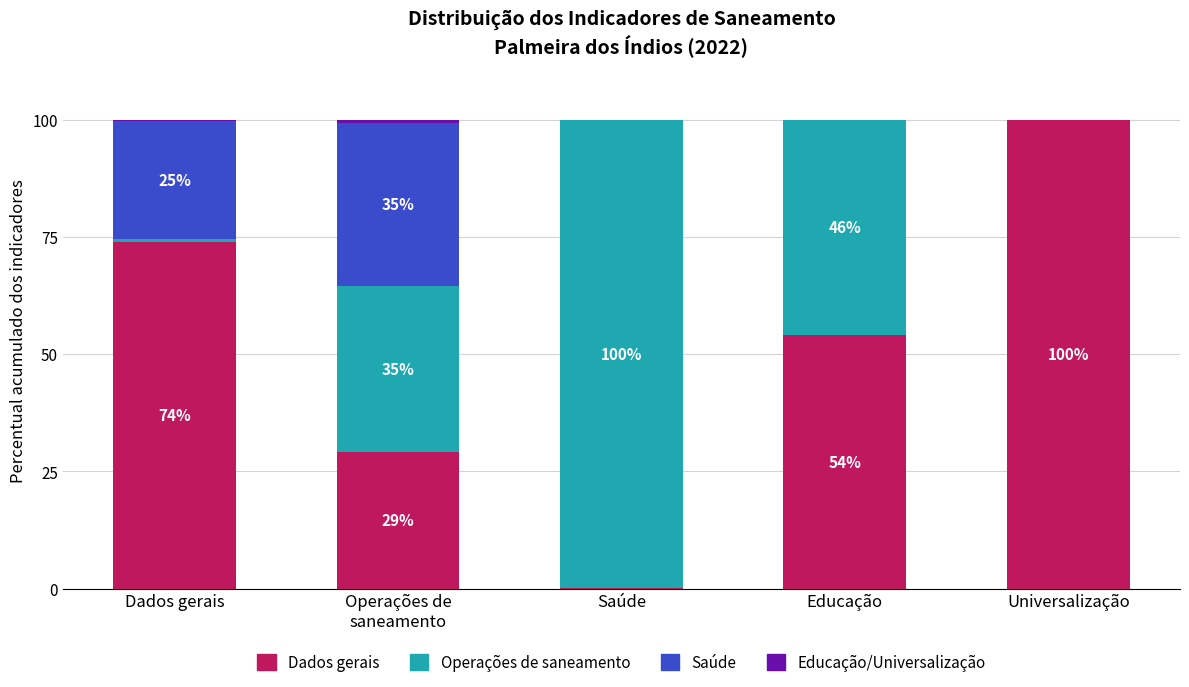

At which label does Dados gerais reach its peak?

Universalização